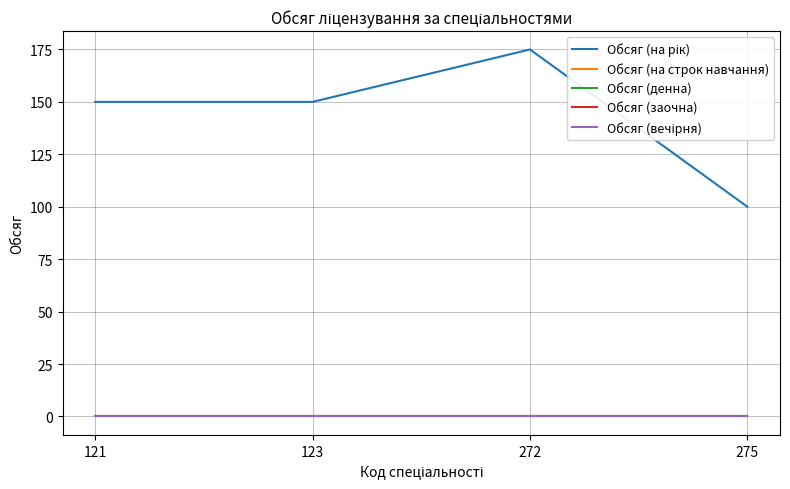

Reading left to right, what are all the values shown in this chart?

Обсяг (на рік): 150	150	175	100
Обсяг (на строк навчання): 0	0	0	0
Обсяг (денна): 0	0	0	0
Обсяг (заочна): 0	0	0	0
Обсяг (вечірня): 0	0	0	0